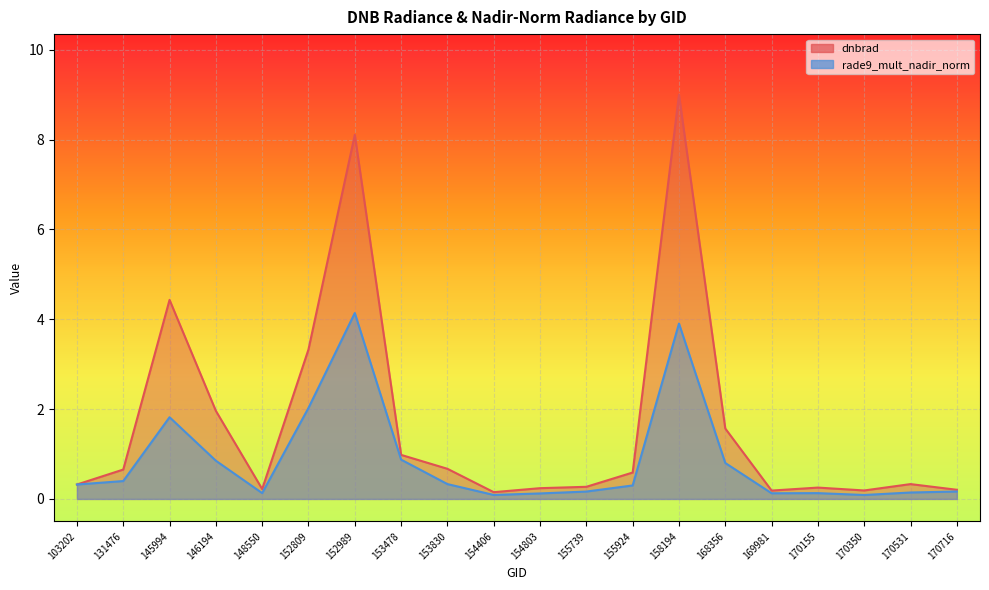

Where is the first local minimum for dnbrad?

148550